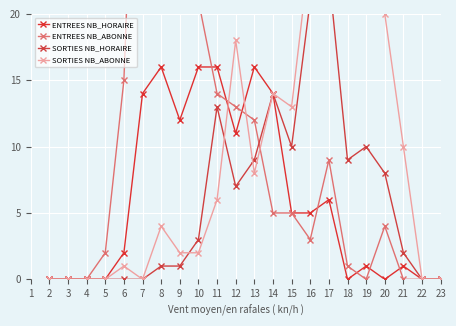

Which series has the widest spread of values?

ENTREES NB_ABONNE